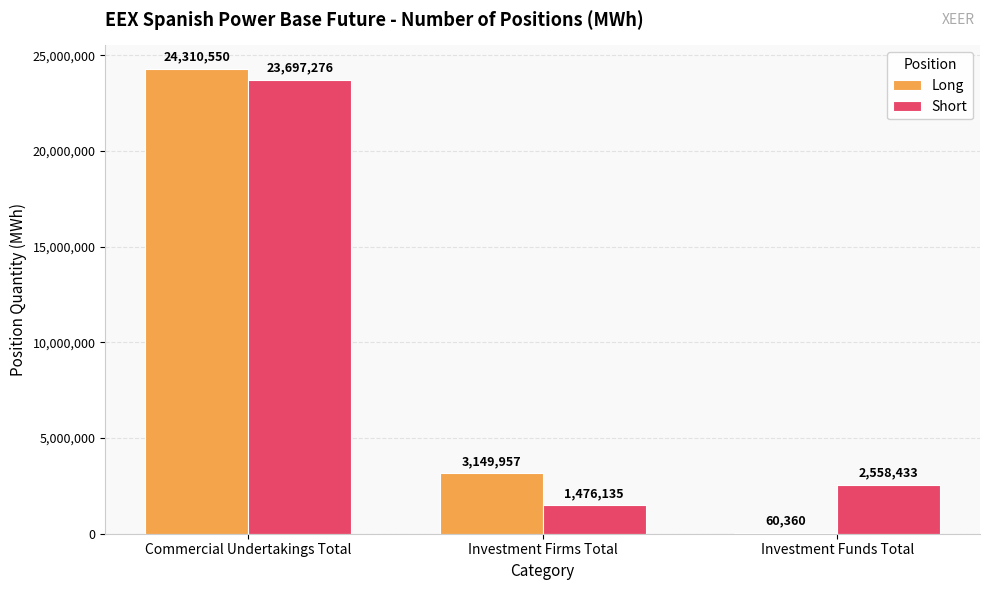

Count the number of data series in this chart.

2